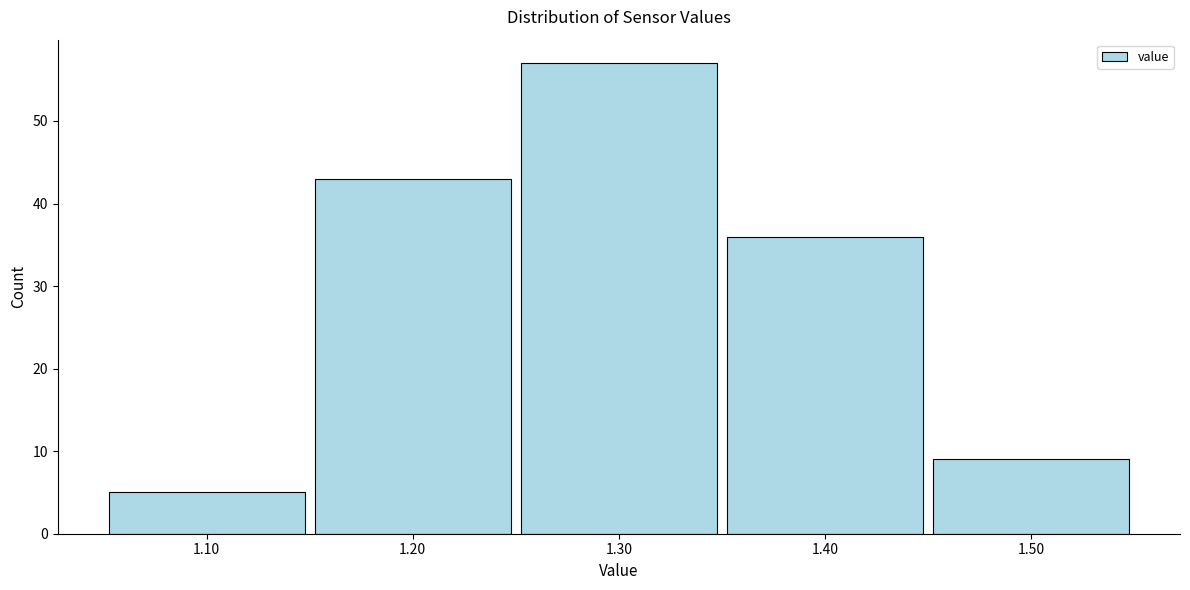

How tall is the bar that spans 1.45 to 1.55 on the x-axis? The values are not printed on the chart, so give them approximately, as read against the axis.

9